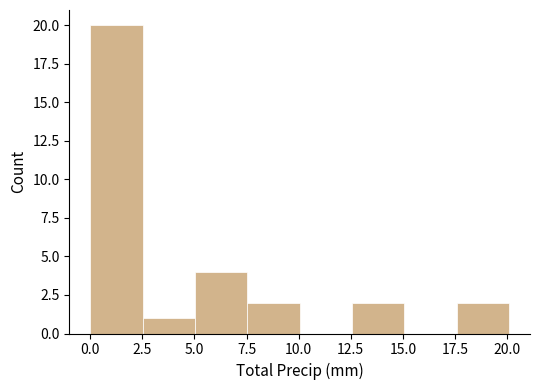

Reading left to right, list every bar in this chart as the range it spans on the x-axis followed by its height. Neither the bar edges nor the heights are printed on the chart, so give them approximately, as read against the axes.

0.0 to 2.5: 20
2.5 to 5.0: 1
5.0 to 7.5: 4
7.5 to 10.0: 2
10.0 to 12.5: 0
12.5 to 15.0: 2
15.0 to 17.5: 0
17.5 to 20.0: 2